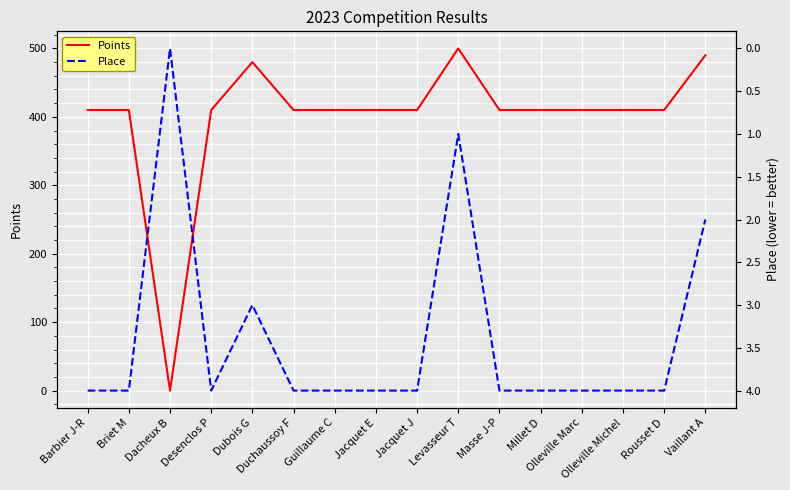

What is the label of the 16th point from the right?

Barbier J-R